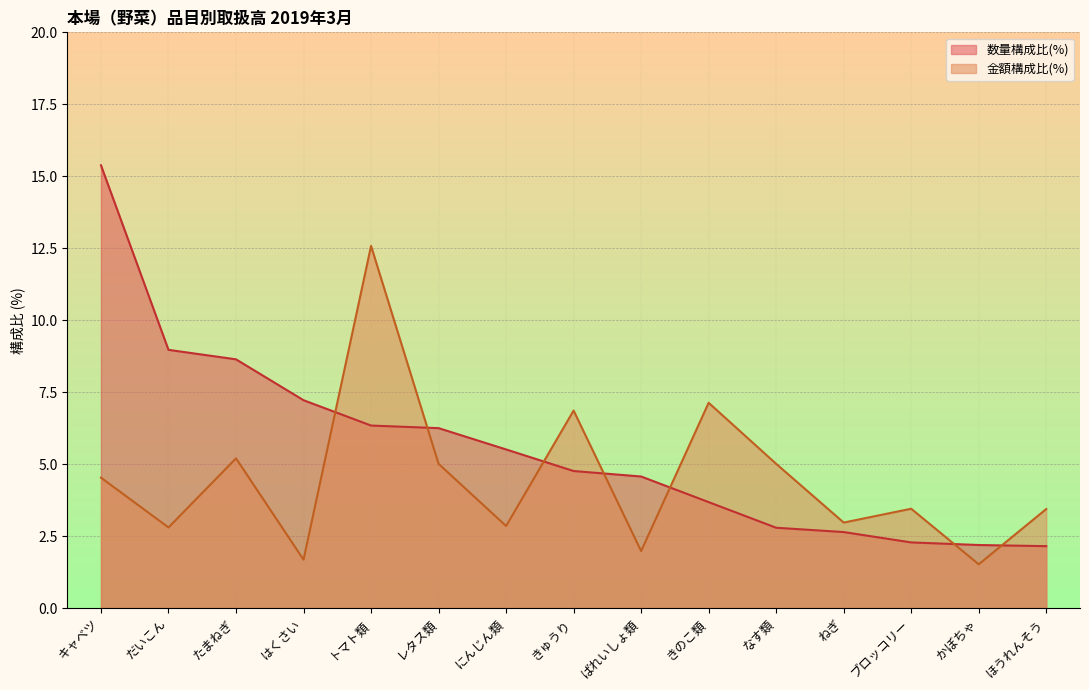

Reading left to right, list all the values displayed in this chart.

数量(kg): 15.4	9.0	8.6	7.2	6.3	6.2	5.5	4.8	4.6	3.7	2.8	2.6	2.3	2.2	2.1
金額(円): 4.5	2.8	5.2	1.7	12.6	5.0	2.9	6.9	2.0	7.1	5.0	3.0	3.5	1.5	3.4